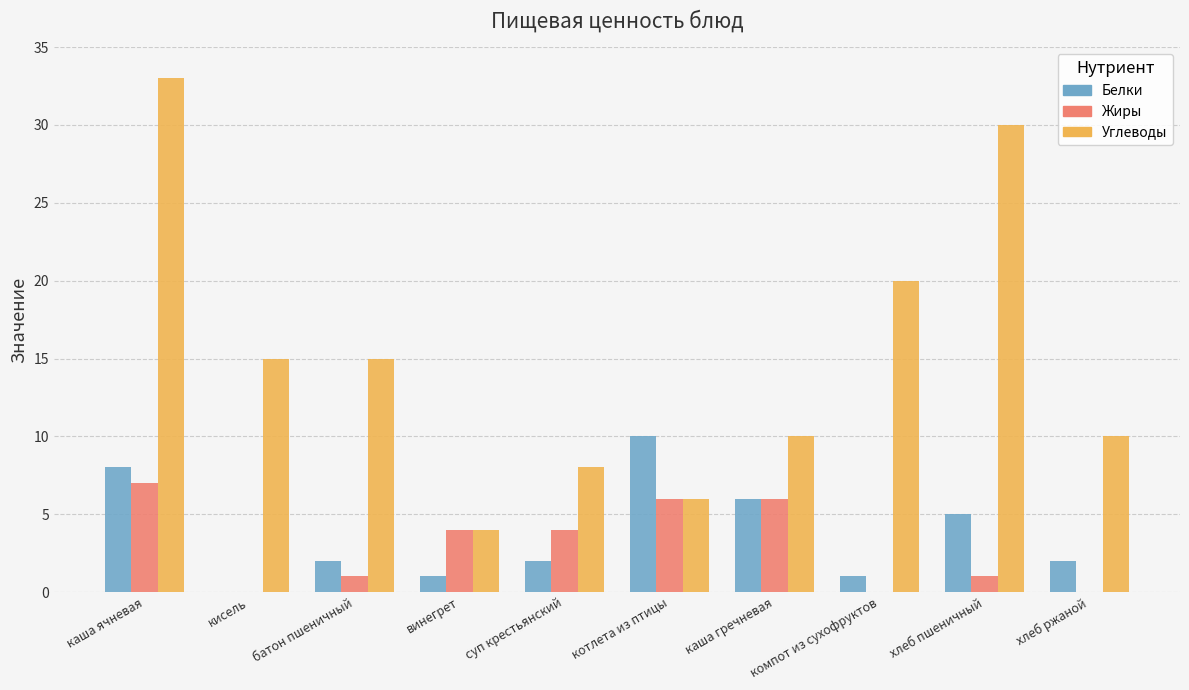

Is it true that Белки equals 5 at хлеб пшеничный?

True